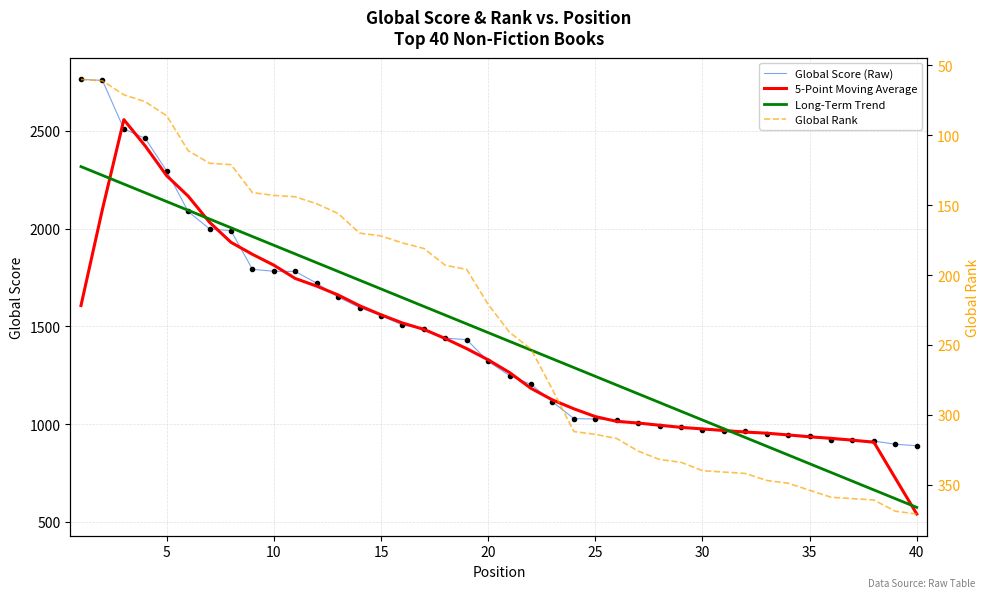

Does the chart have visible grid lines?

Yes